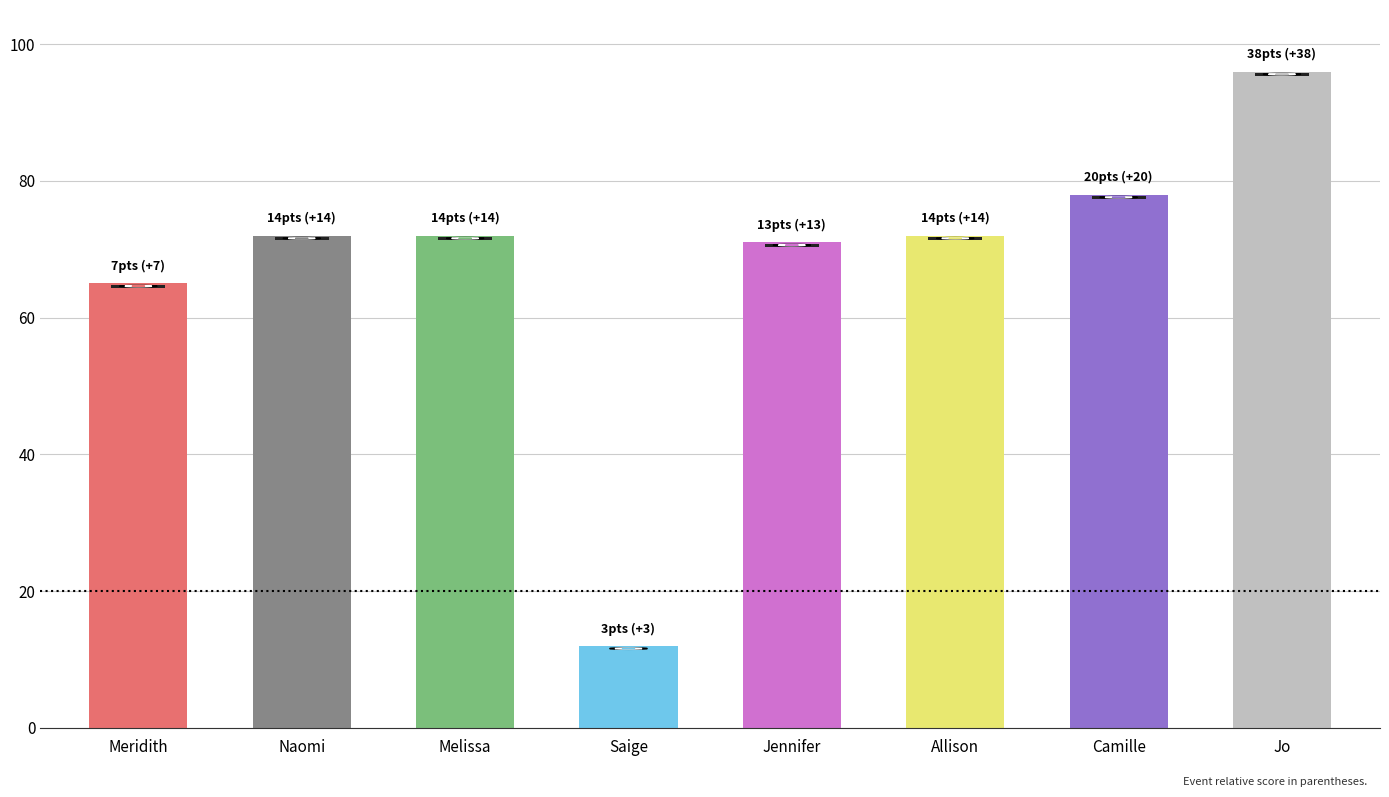

The value at Saige is 4. True or false?

False